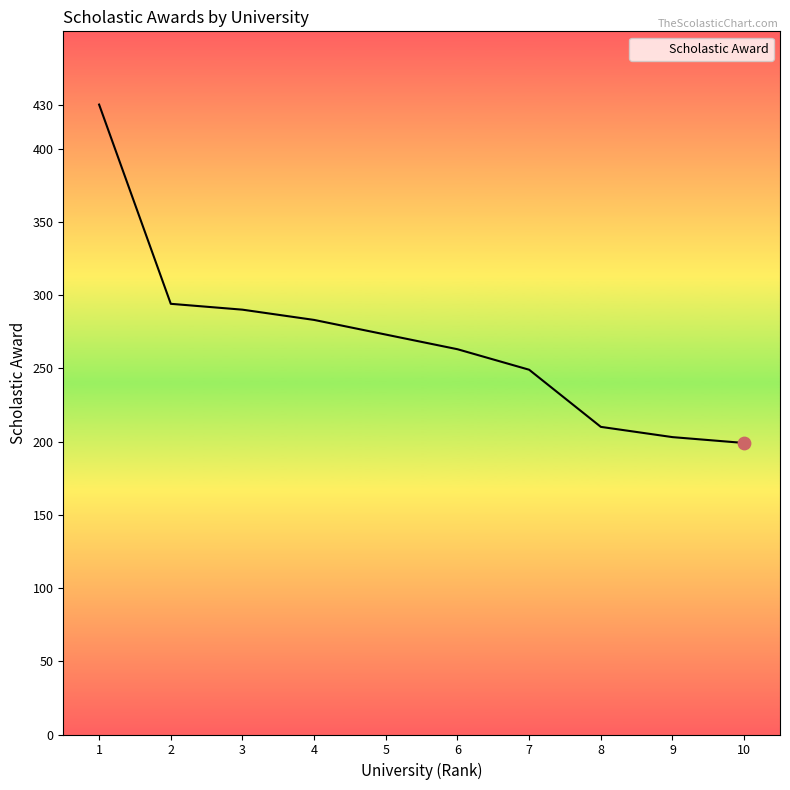

Approximately how many times larger is the value at 1 compared to 2?

1.5